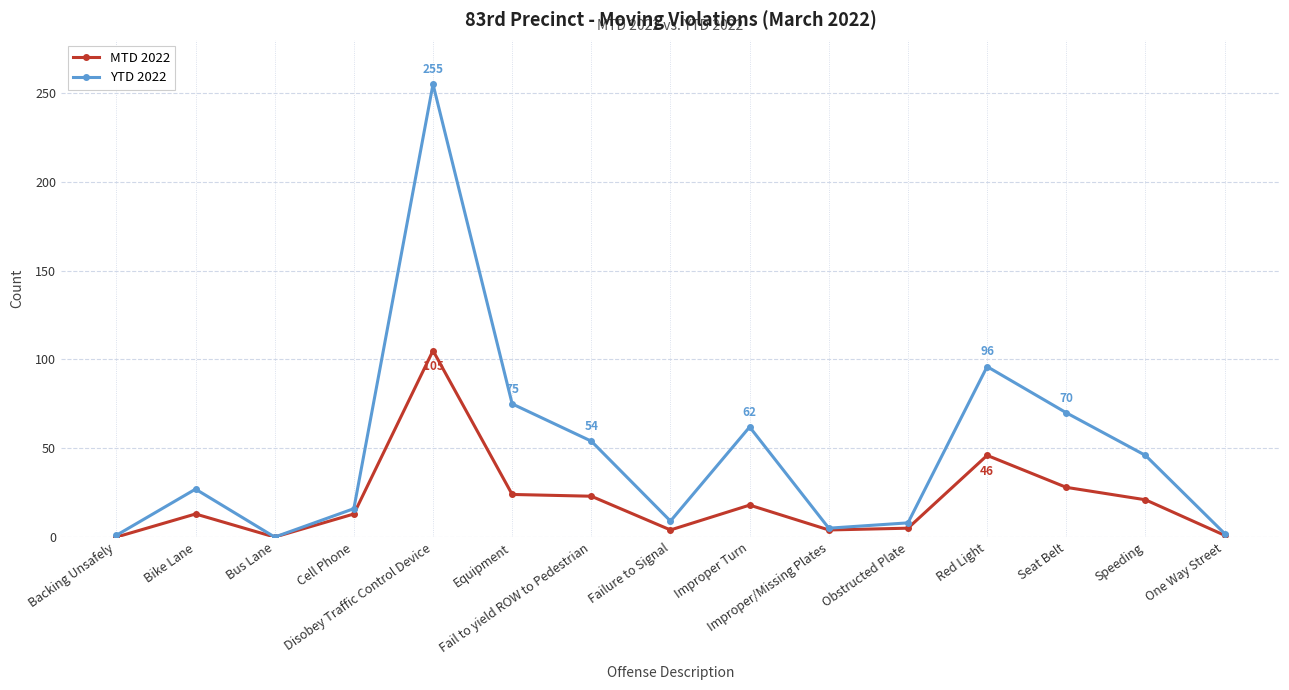

In YTD 2022, how many points are higher than both neighbors (excluding endpoints)?

4